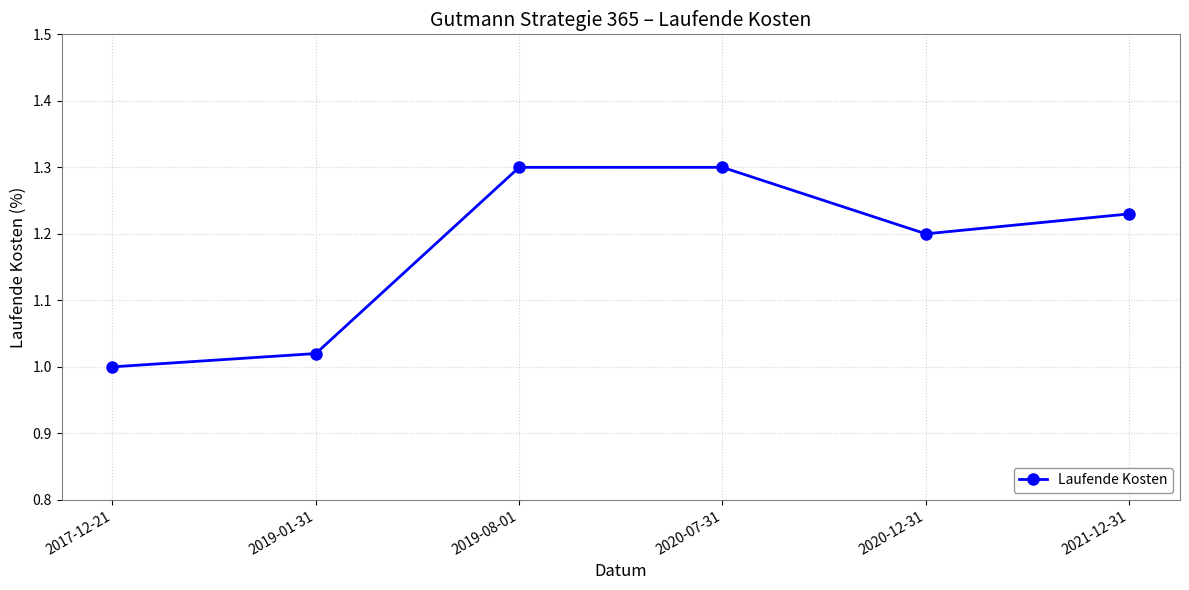

What is the label of the 2nd point from the right?

2020-12-31